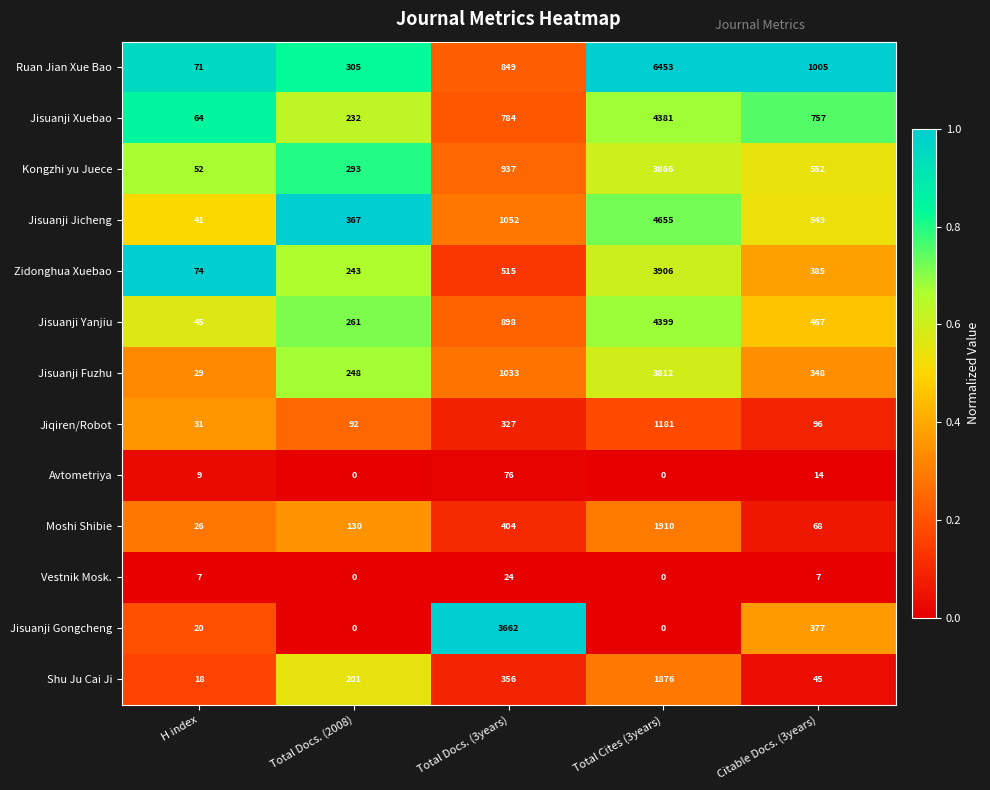

At which label does Zidonghua Xuebao first exceed 385?

Total Docs. (3years)